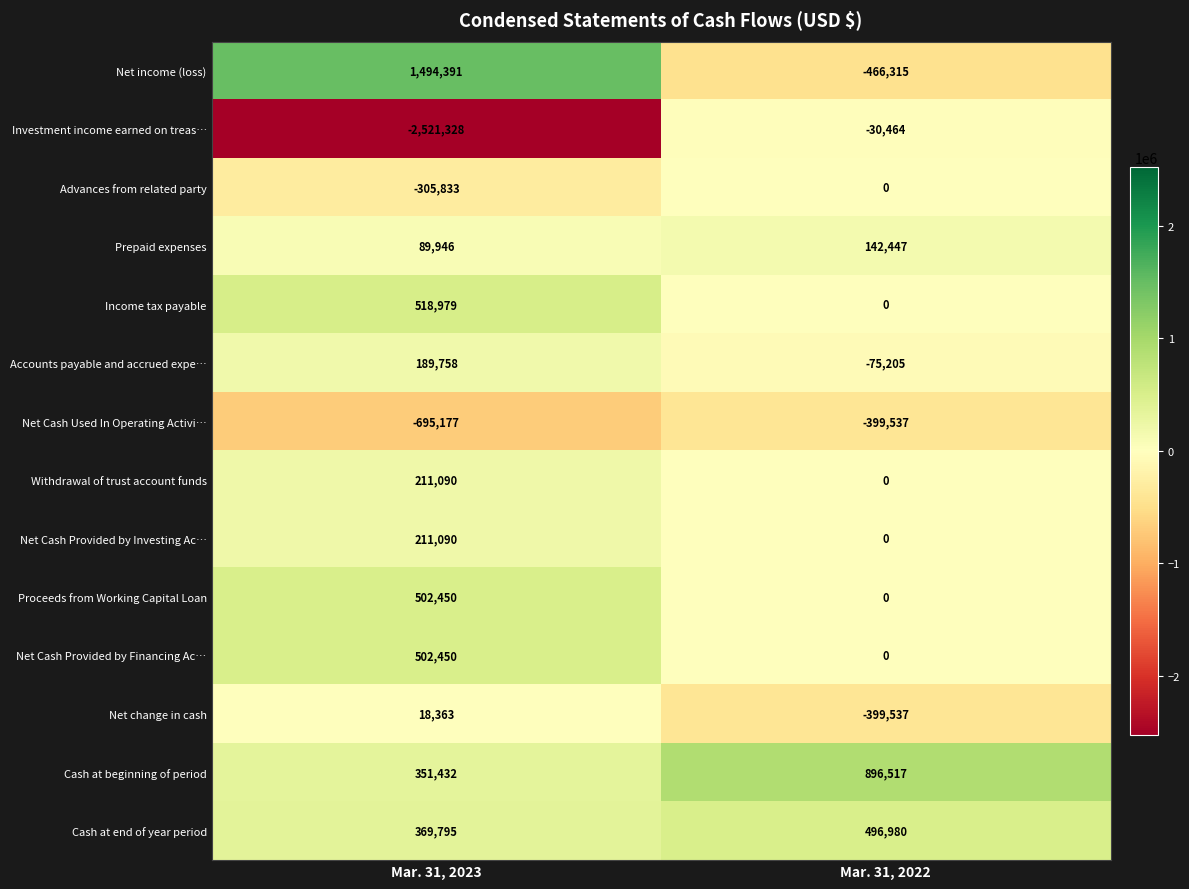

Which series has the largest total across all categories?

Cash at beginning of period